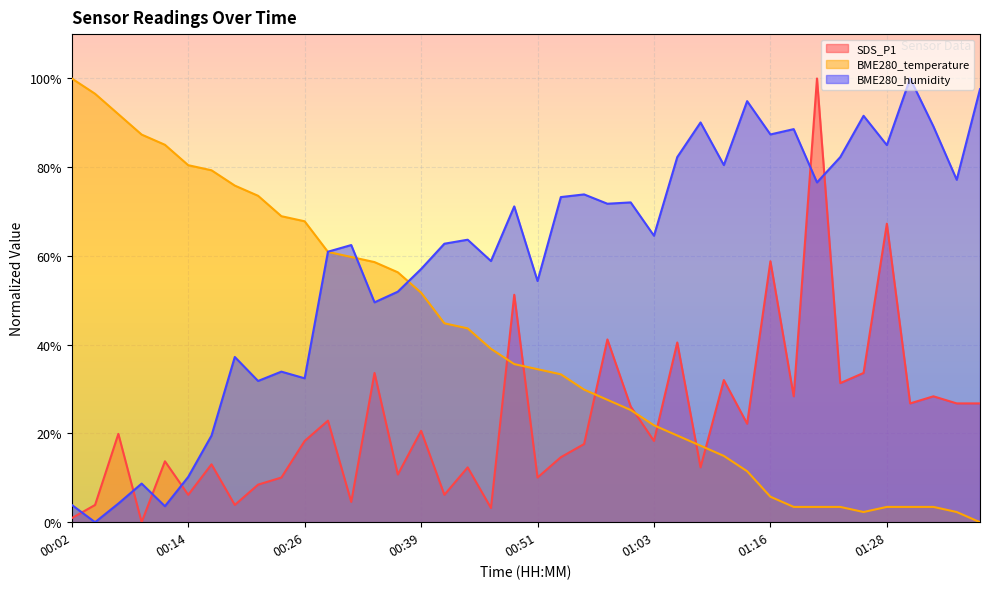

True or false: SDS_P1 has more than 0 interior local peaks.

True